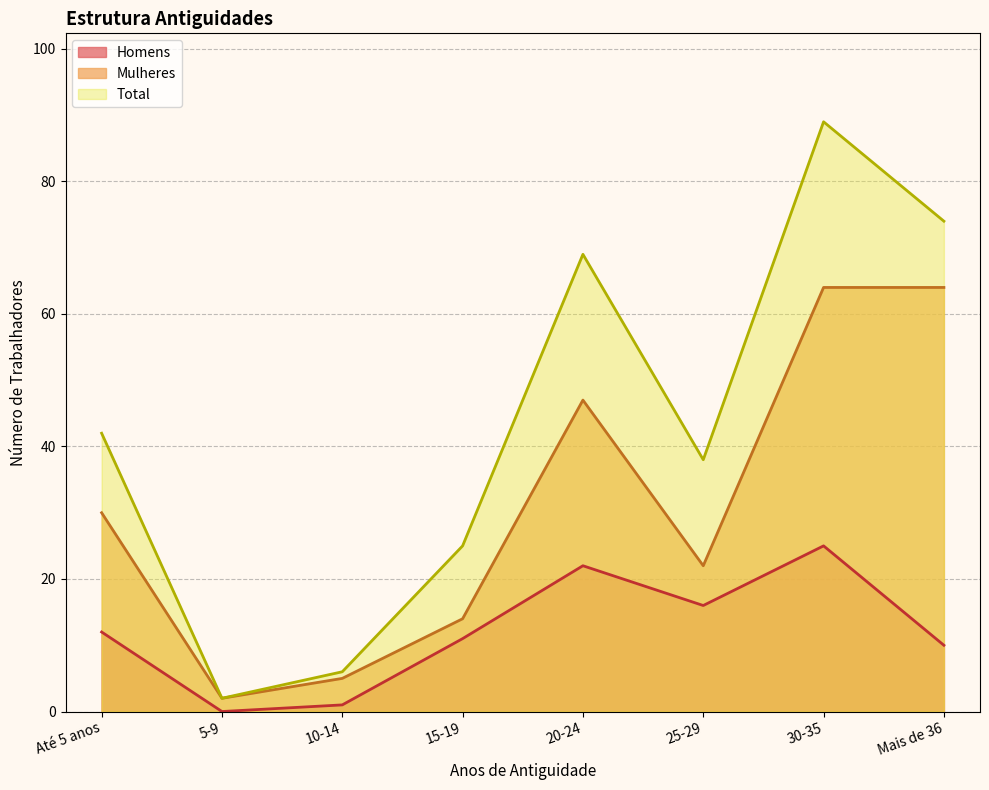

Where is Mulheres nearest to the value 33?

Até 5 anos